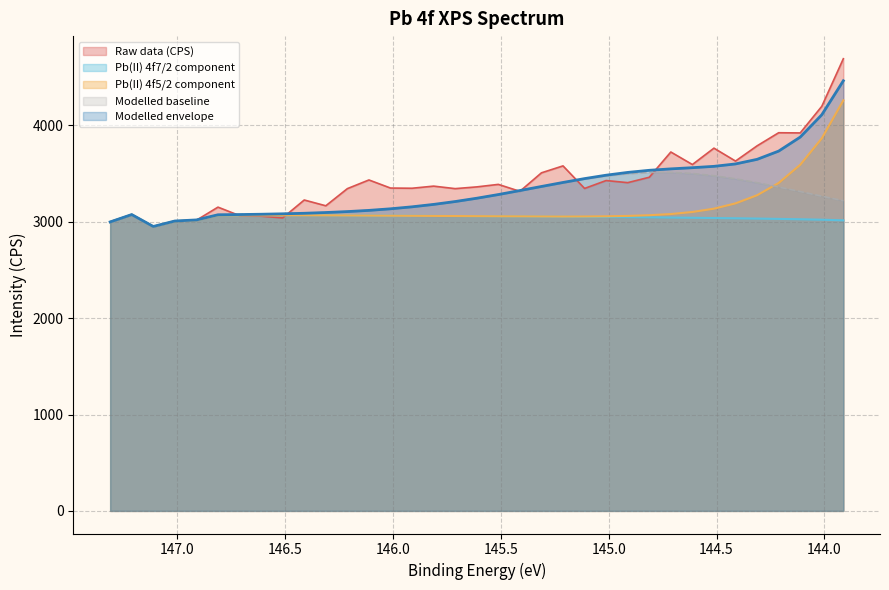

At which label does Modelled baseline first exceed 3218?

145.612